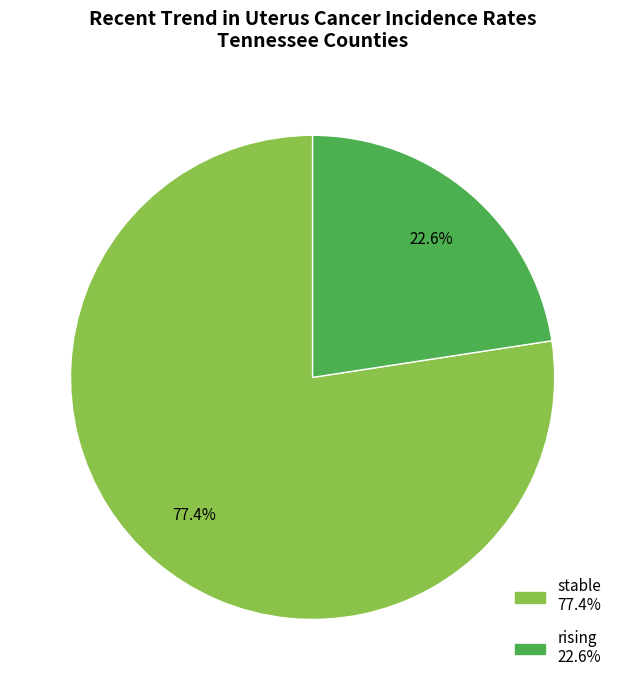

Is there any slice that represents more than half of the pie?

Yes